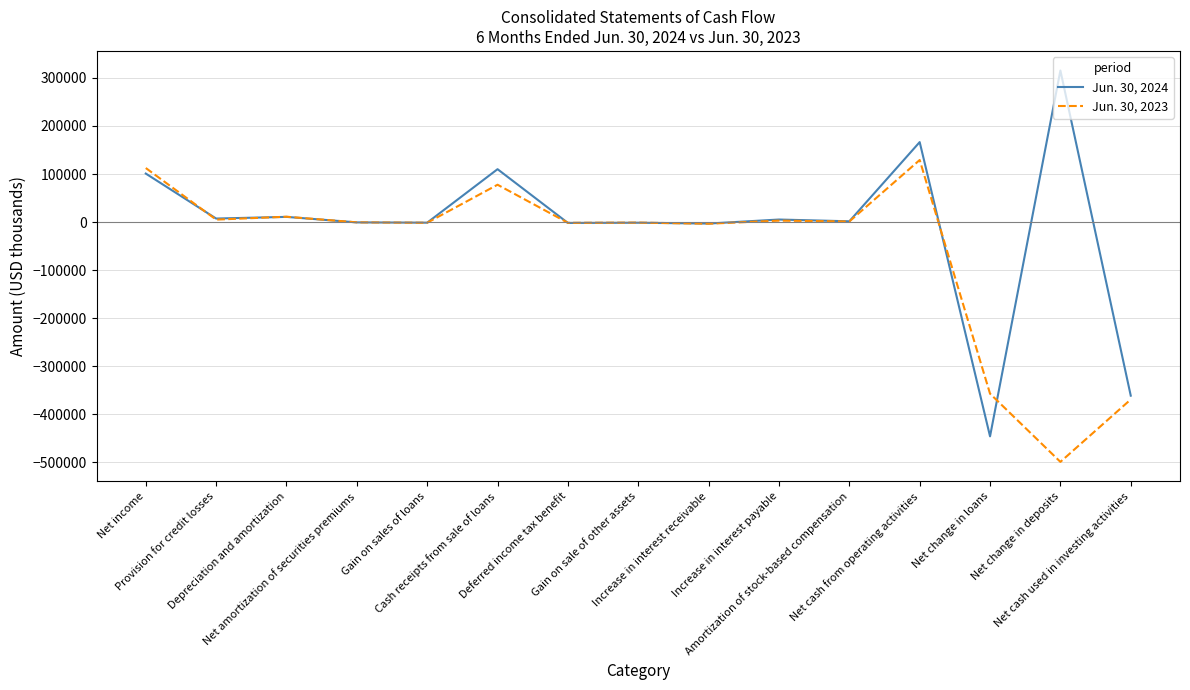

Which series changed the most between Net income and Net cash from operating activities?

Jun. 30, 2024